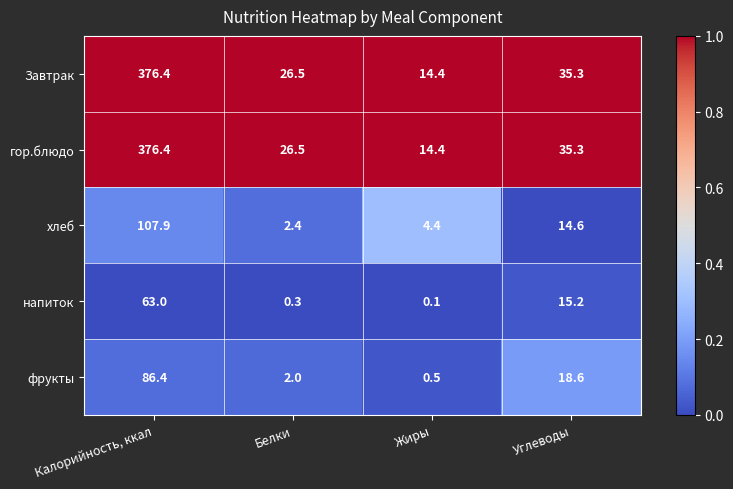

At which category does the chart reach its minimum across all series?

Жиры